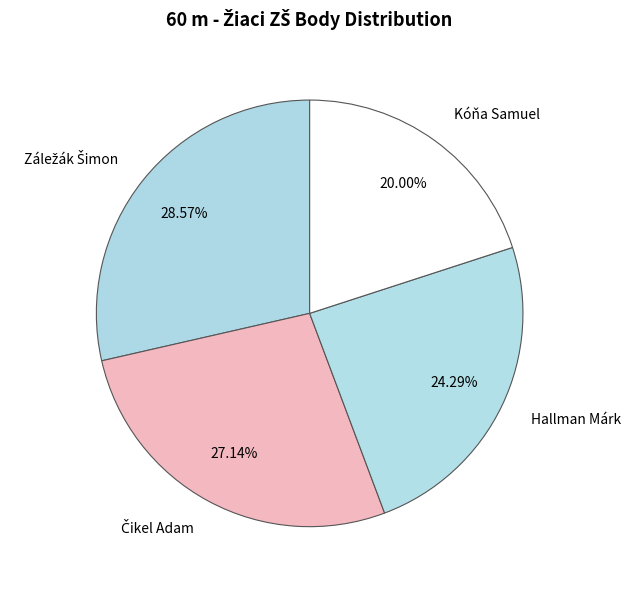

Which slice is the smallest?

Kóňa Samuel